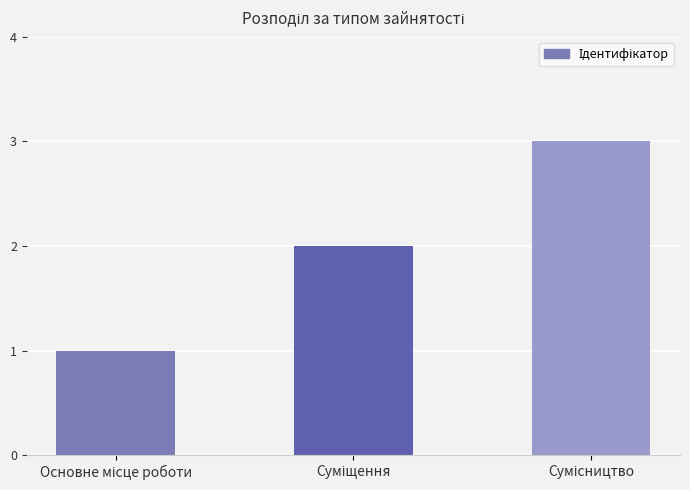

What is the sum of all values?

6